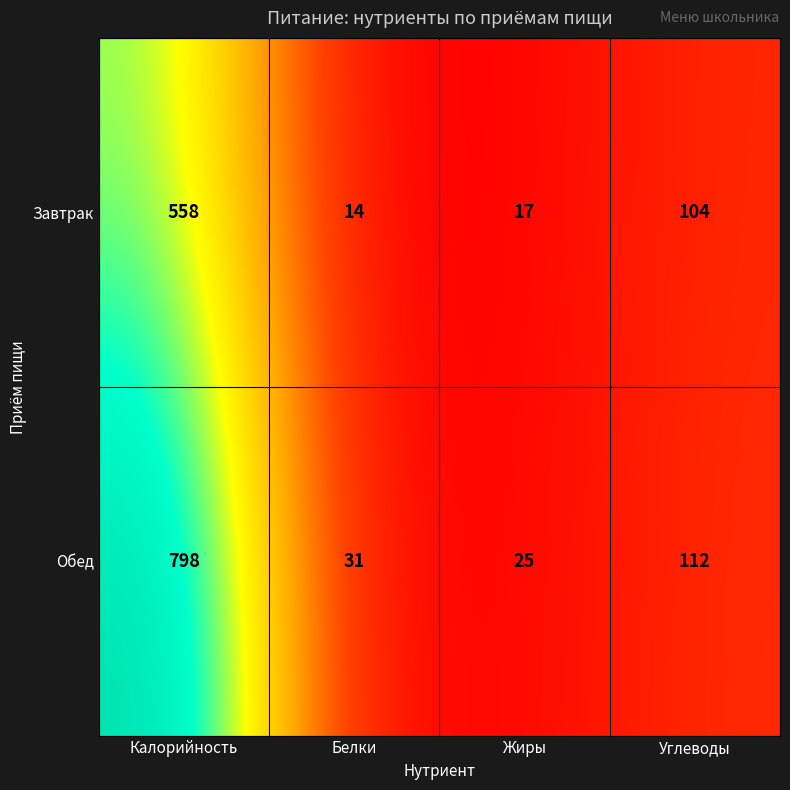

What is the smallest value displayed?

14